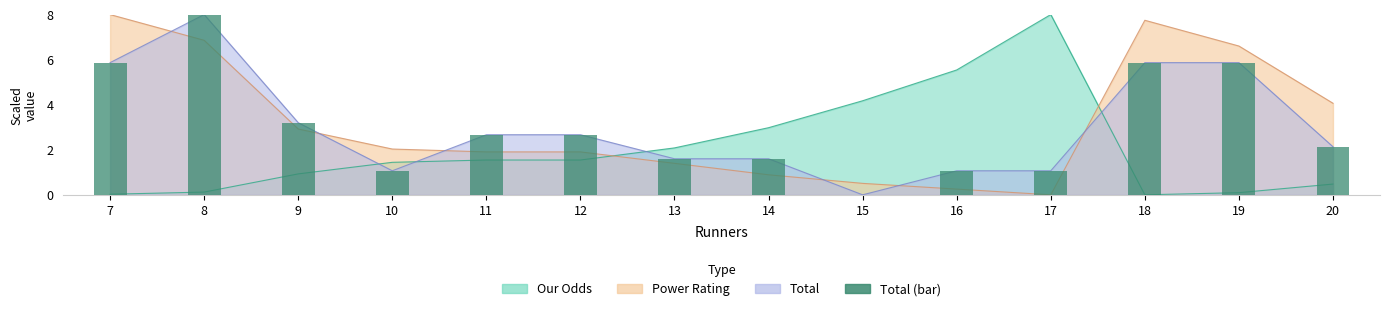

Is it true that the value at 17 is 1.1?

True